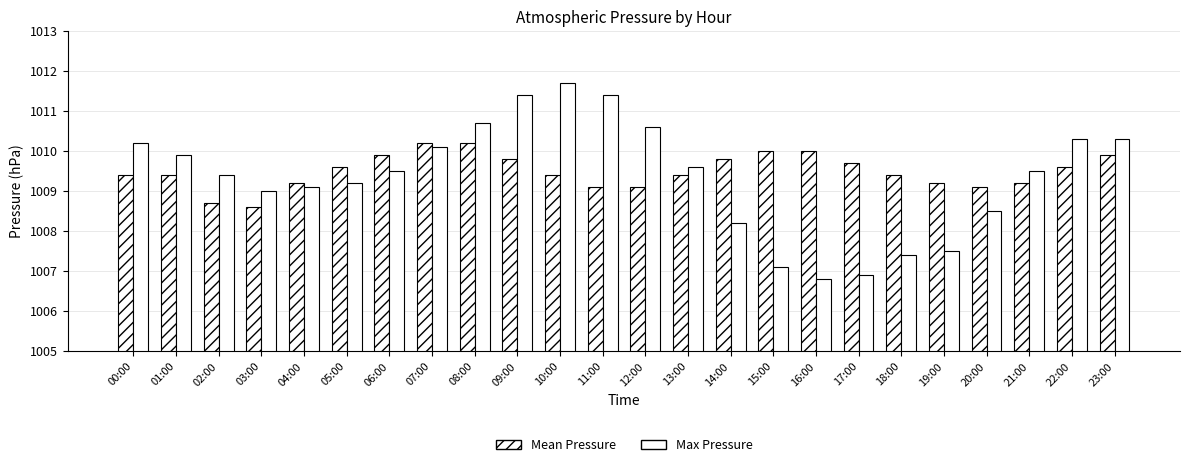

Count the number of categories in the chart.

24